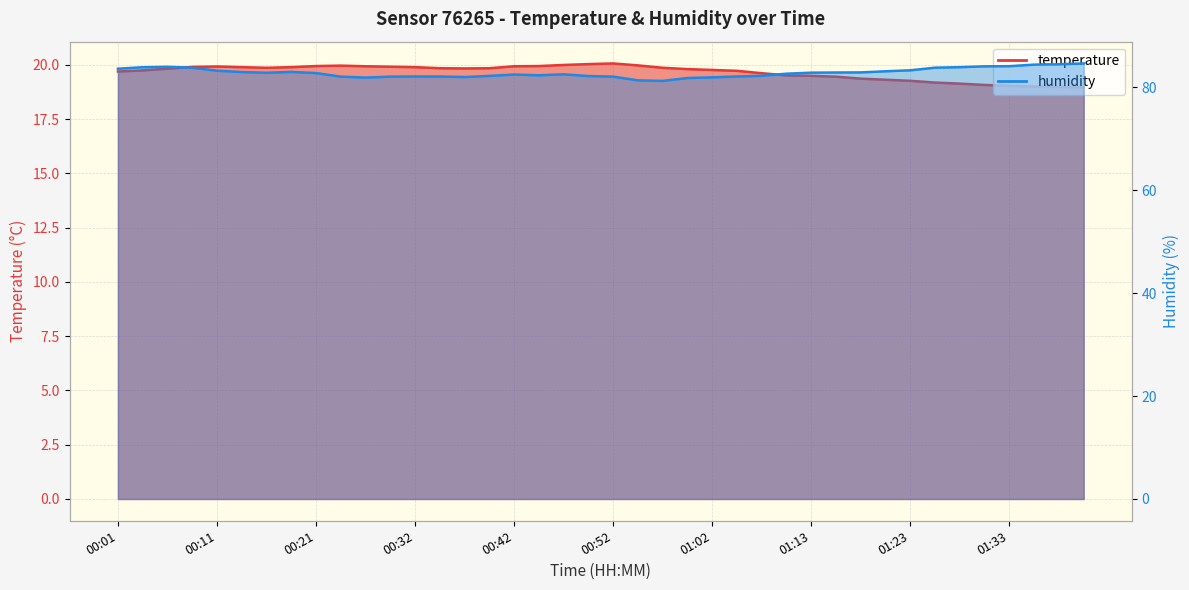

How many interior local valleys does the humidity series have?

5